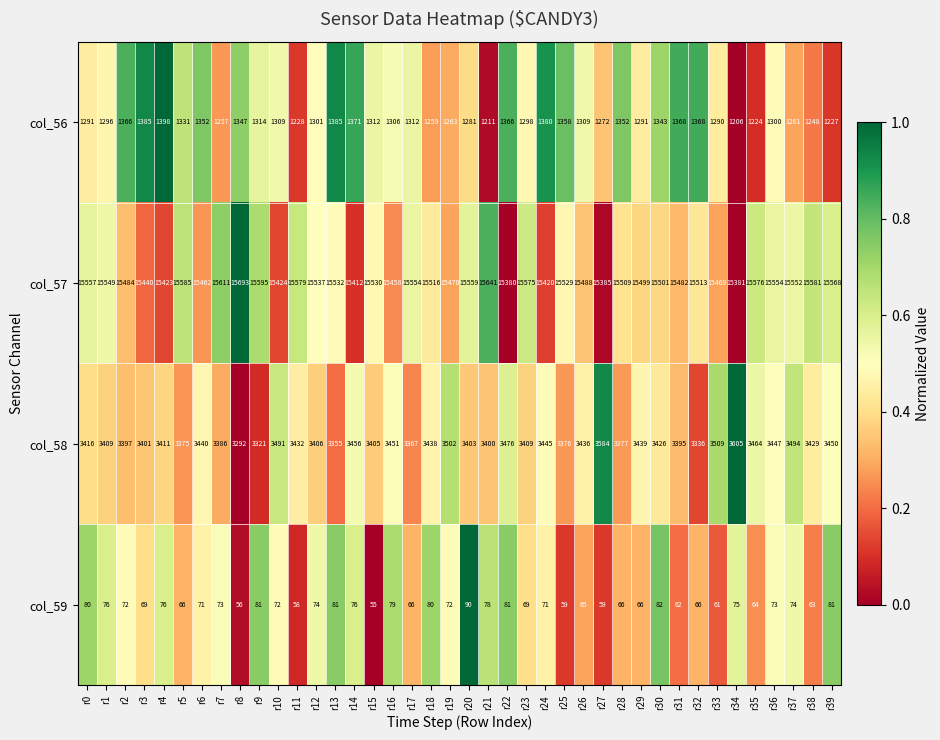

At which label does col_59 reach its minimum?

r15